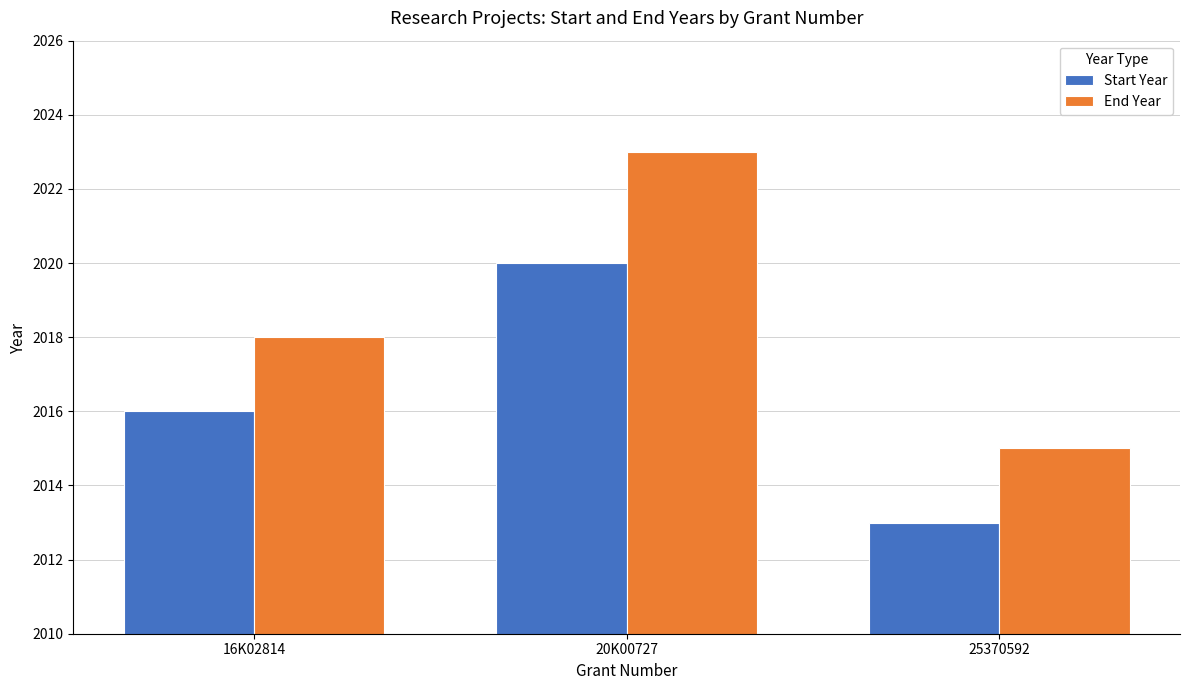

Does the chart contain any negative values?

No